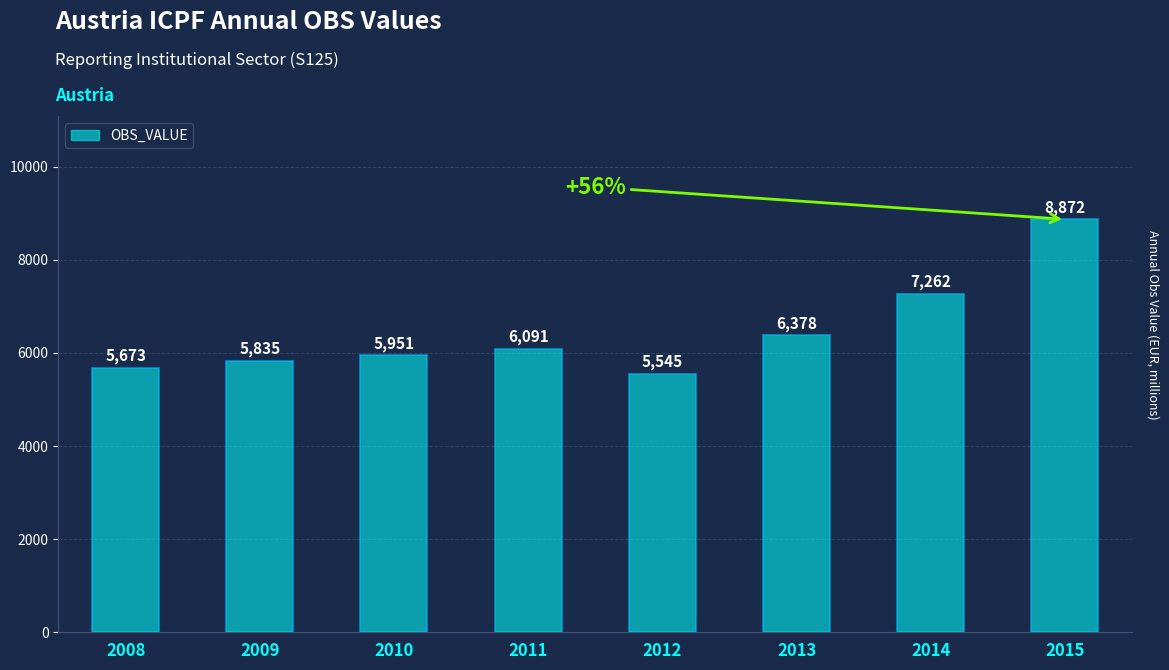

What is the difference between the maximum and minimum values?

3327